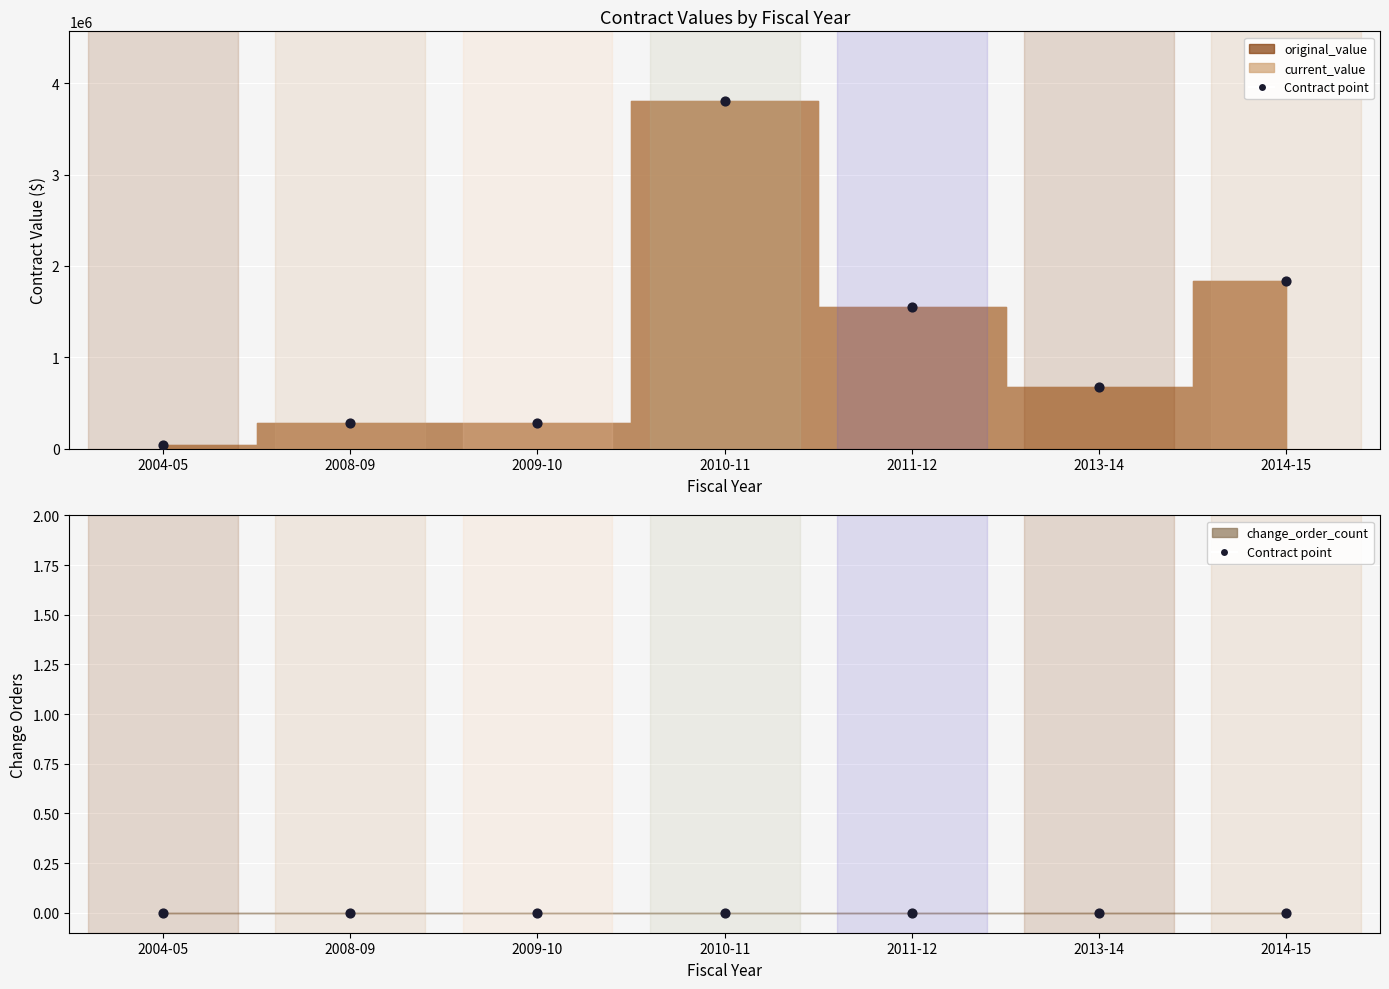

Which series reaches the maximum Y coordinate?

original_value